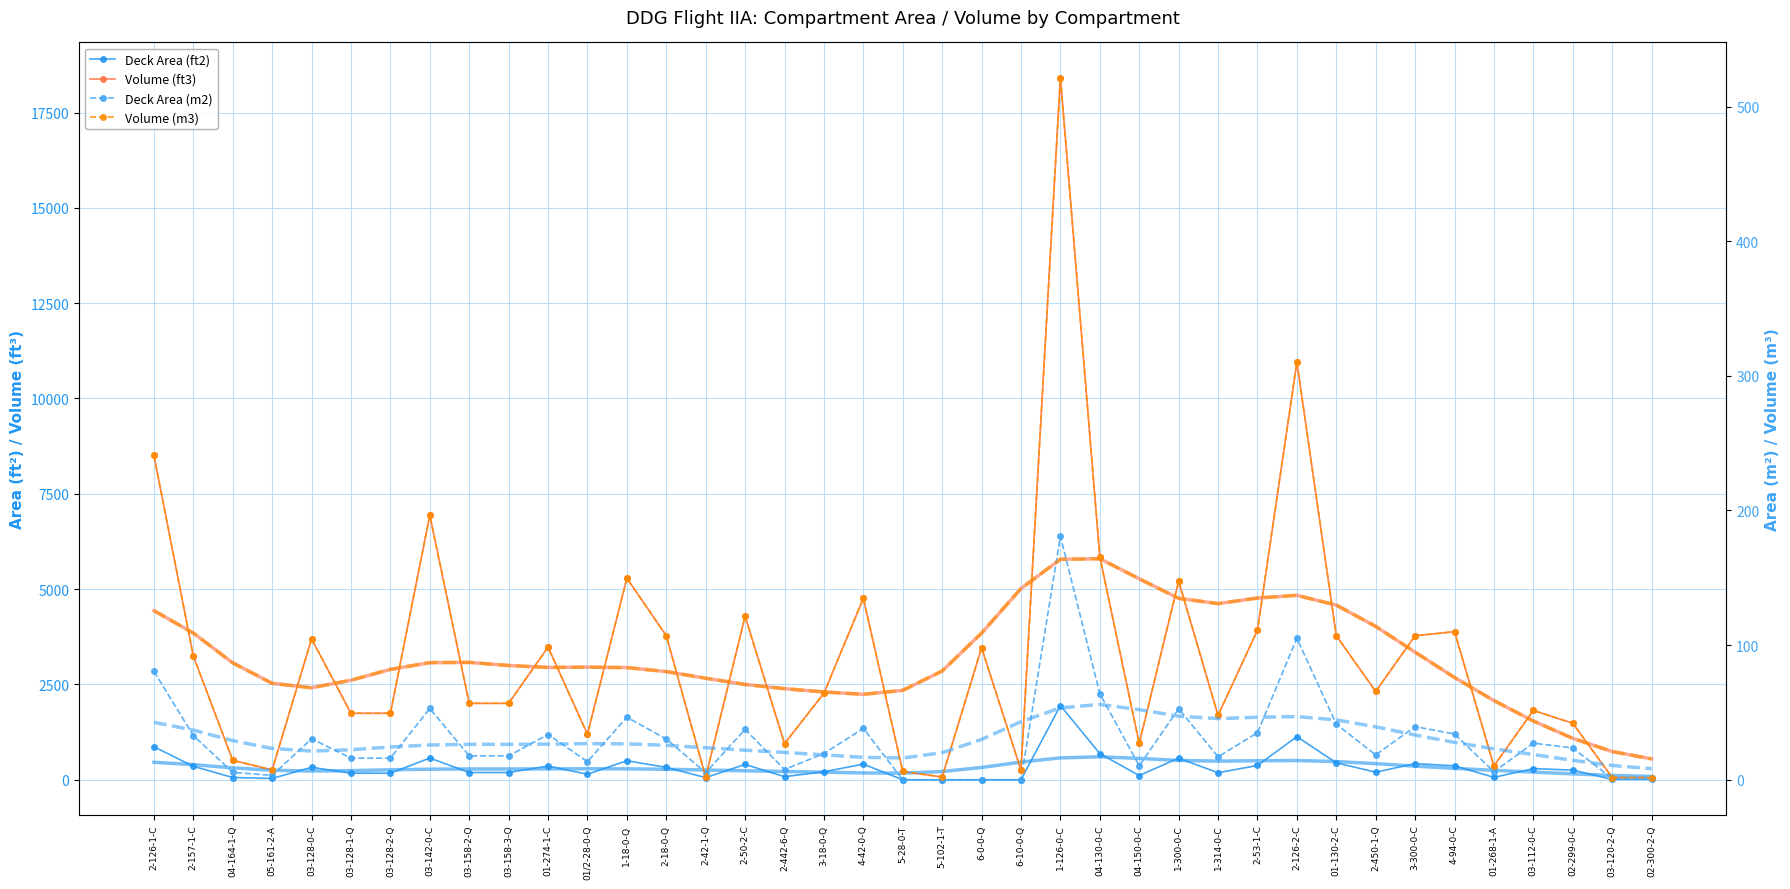

Which series has the largest total across all categories?

Volume (ft3)